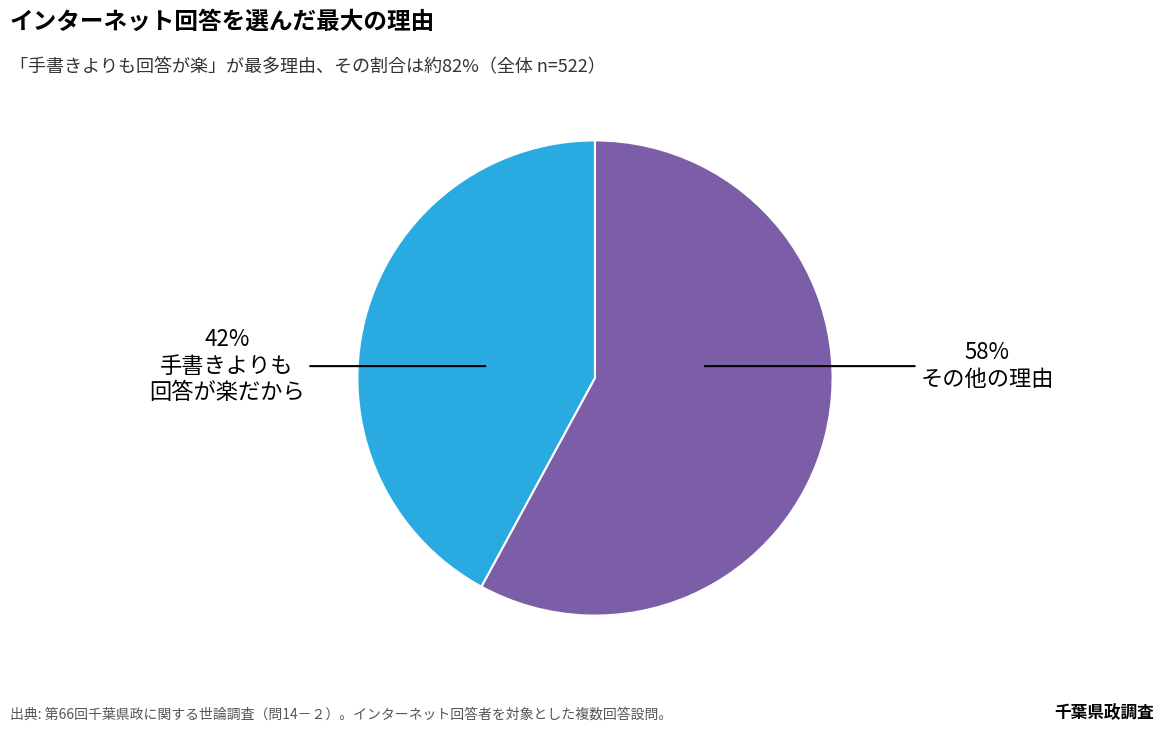

Count the number of slices in the pie.

2